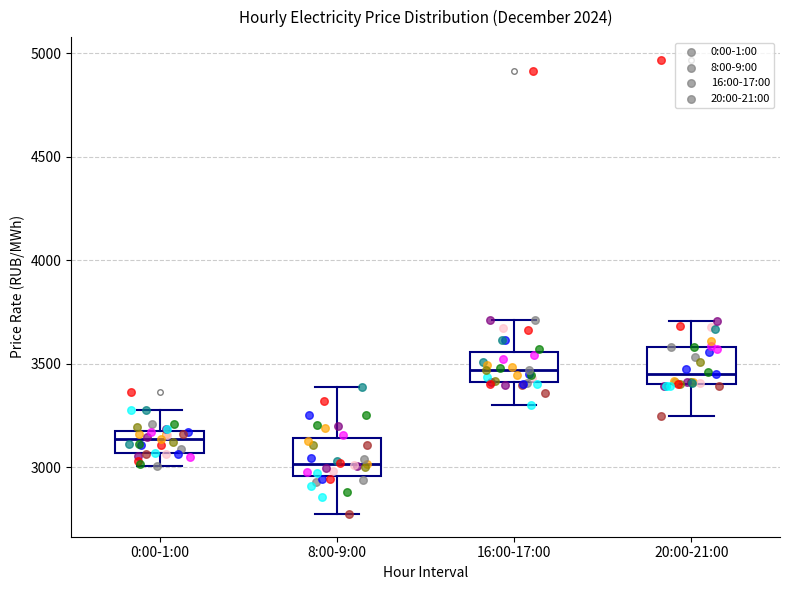

Reading left to right, transcribe this box plot: for each box, give where its median line is, the range the box spans, and where its two whiskers end, as read against the y-axis. The values are not printed on the chart, so give them approximately, as read against the axis.

0:00-1:00: median 3150, box 3050 to 3200, whiskers 3000 to 3300
8:00-9:00: median 3000, box 2950 to 3150, whiskers 2750 to 3400
16:00-17:00: median 3450, box 3400 to 3550, whiskers 3300 to 3700
20:00-21:00: median 3450, box 3400 to 3600, whiskers 3250 to 3700